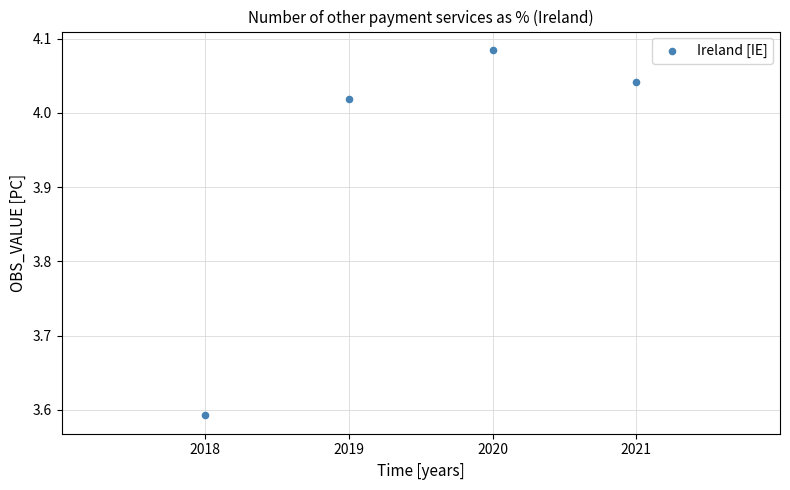

What is the average X value?

2019.5